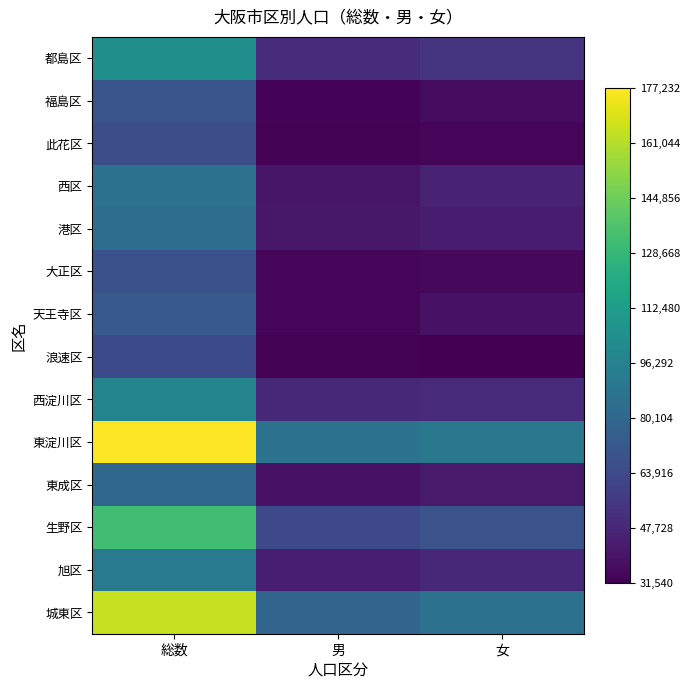

Rank the series at 総数 from lowest to highest value.

浪速区, 此花区, 大正区, 福島区, 天王寺区, 東成区, 港区, 西区, 旭区, 西淀川区, 都島区, 生野区, 城東区, 東淀川区